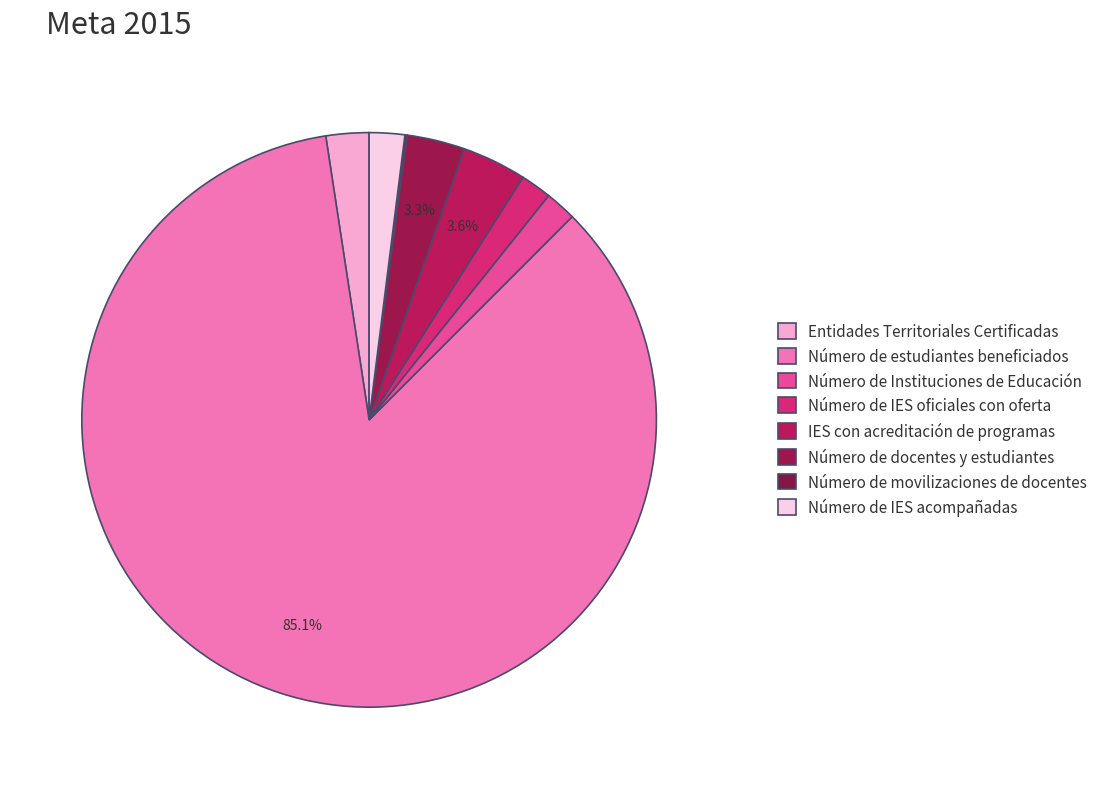

Which category has the smallest portion of the pie?

Número de movilizaciones de docentes